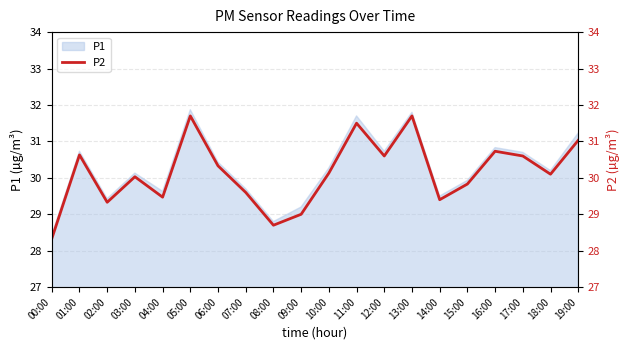

What is the label of the 18th point from the left?

17:00